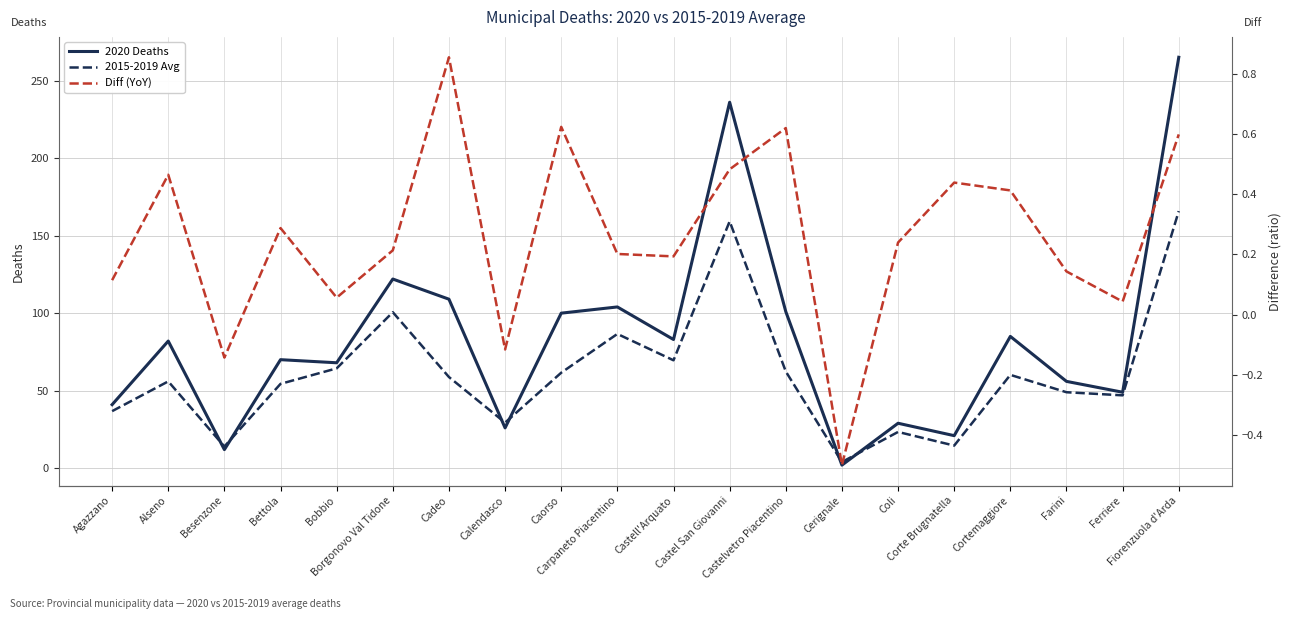

True or false: 2020 Deaths has more than 2 points higher than both neighbors.

True